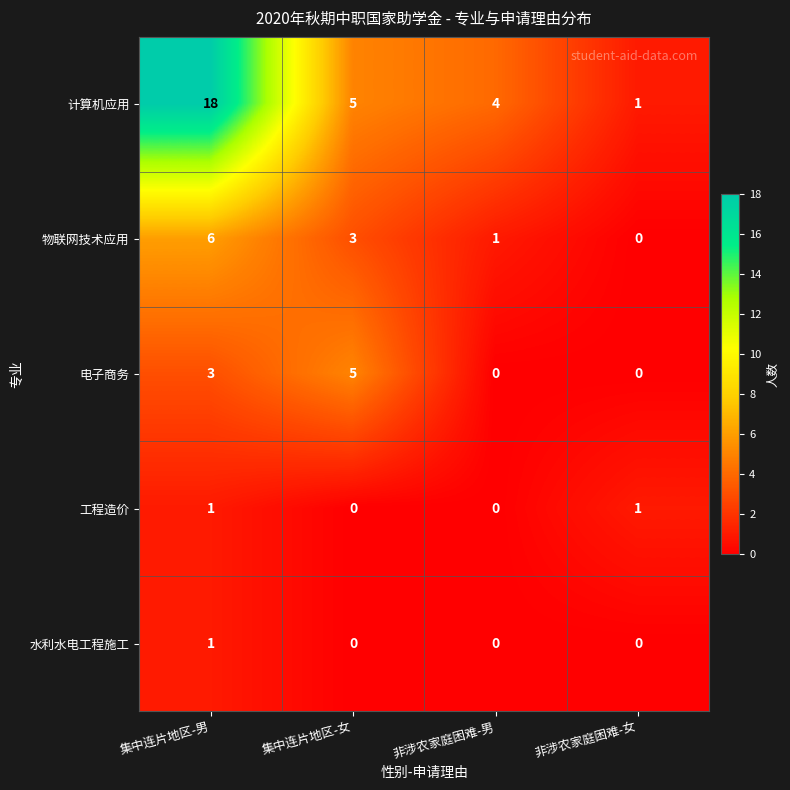

At which category is the sum across all series the highest?

集中连片地区-男